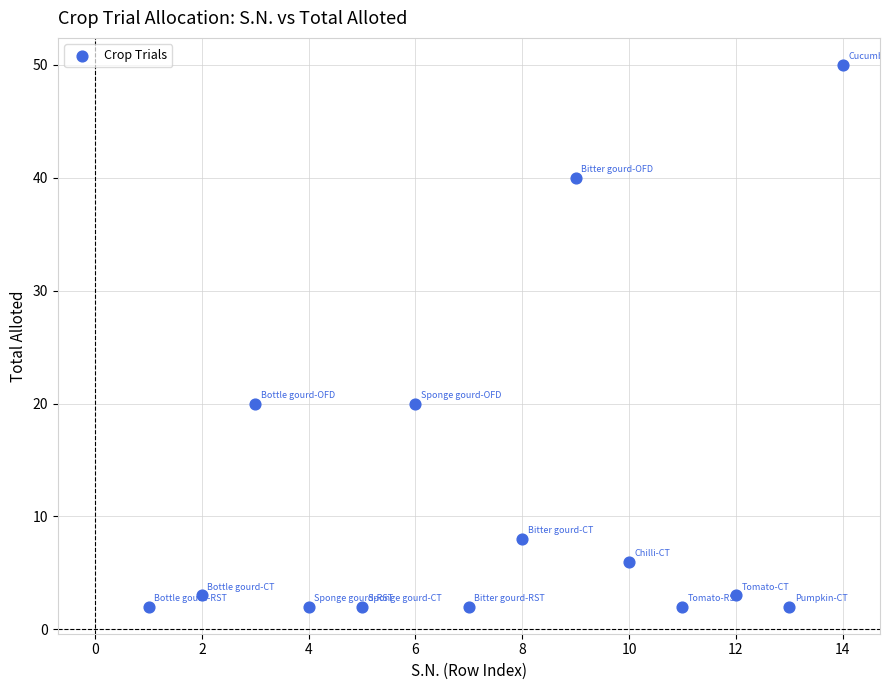

What is the range of X values (max minus min)?

13